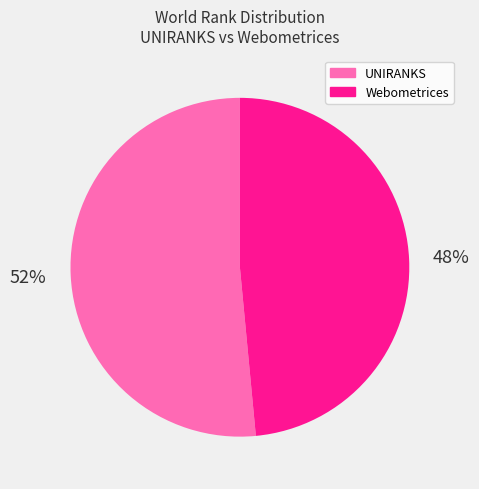

What is the largest slice in the pie chart?

UNIRANKS